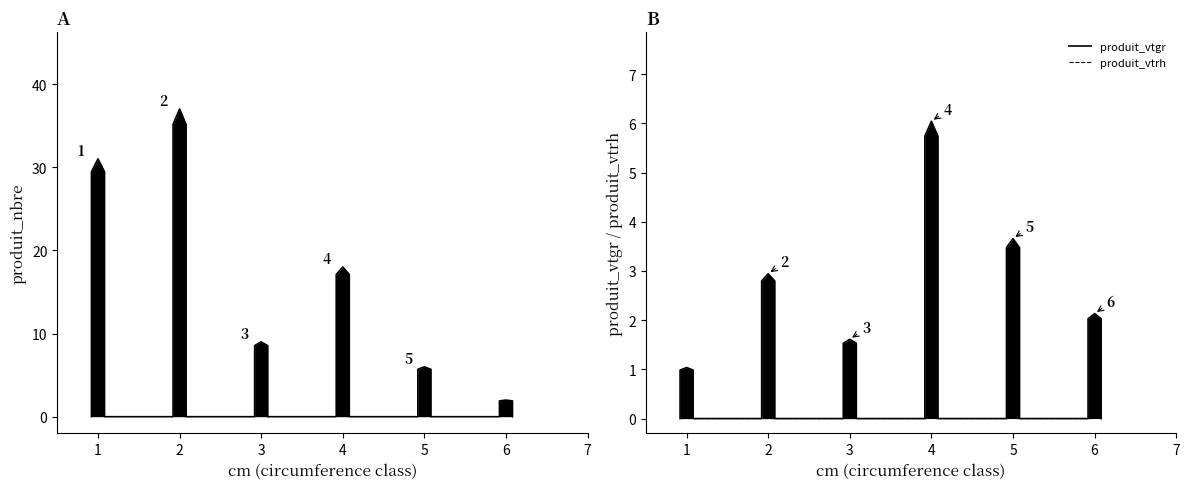

Where is the first local maximum for produit_nbre?

1